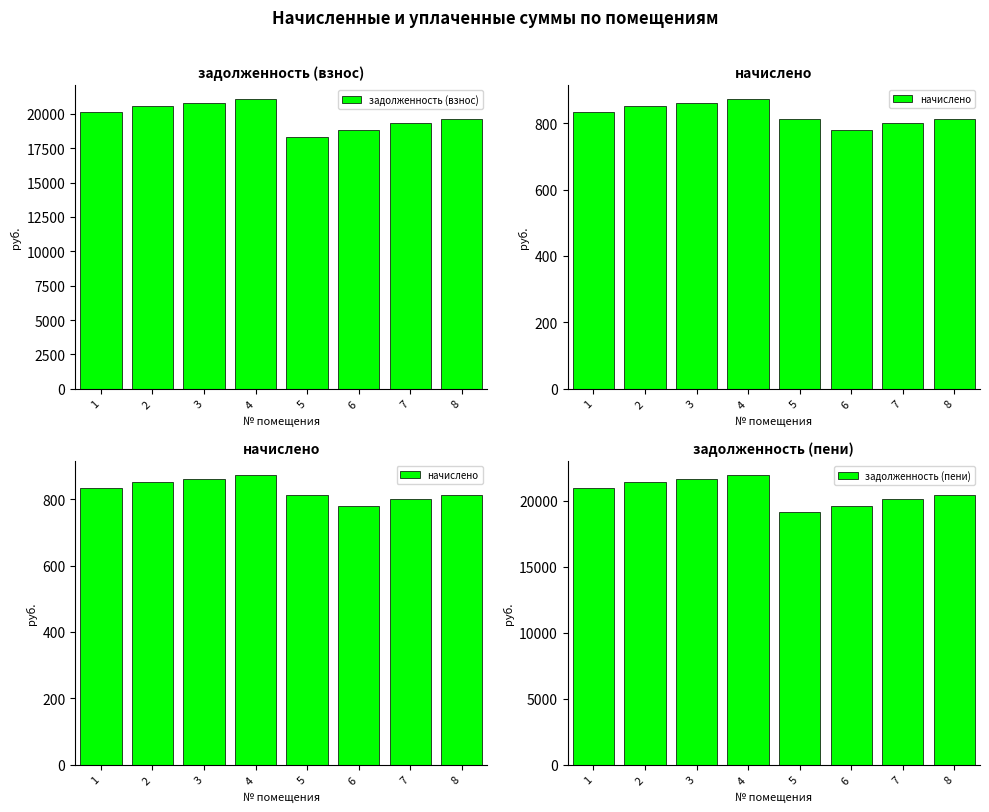

What is the minimum value for задолженность (взнос)?

18334.7